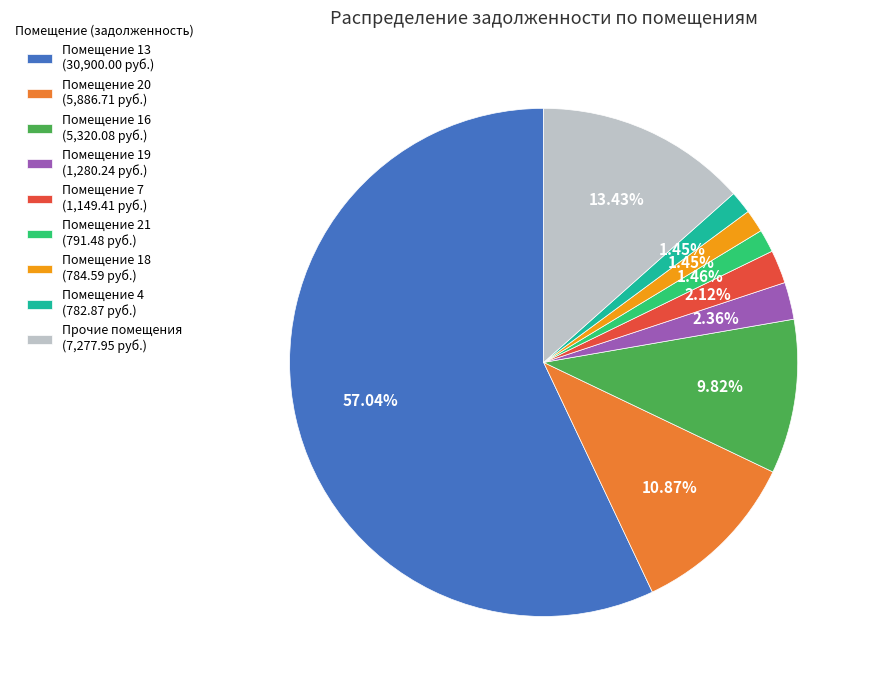

Approximately how many times larger is the value at Помещение 16 (5,320.08 руб.) compared to Помещение 18 (784.59 руб.)?

6.8